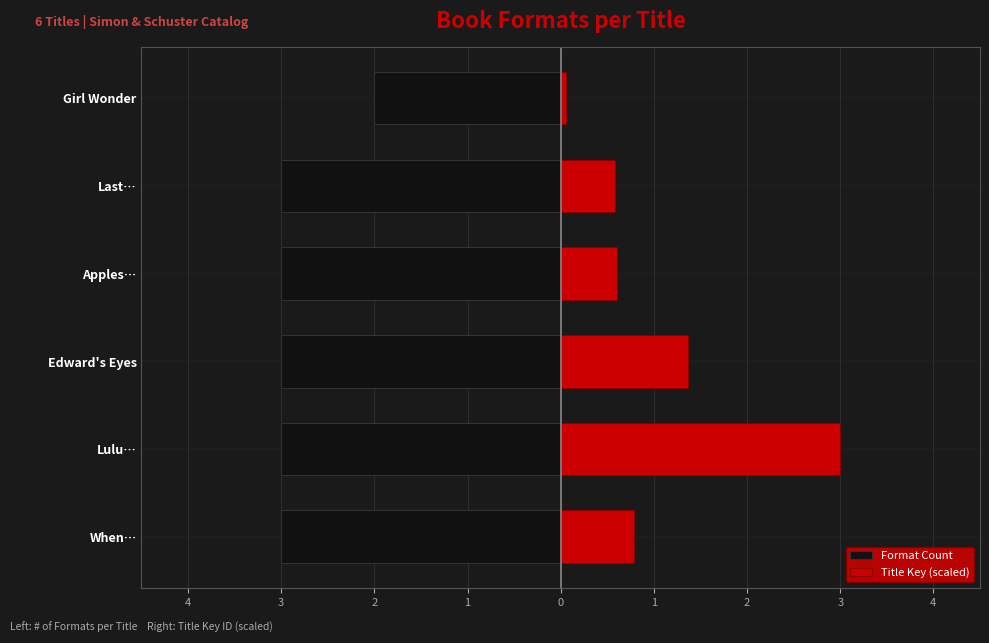

How many bars are there in each group?

2